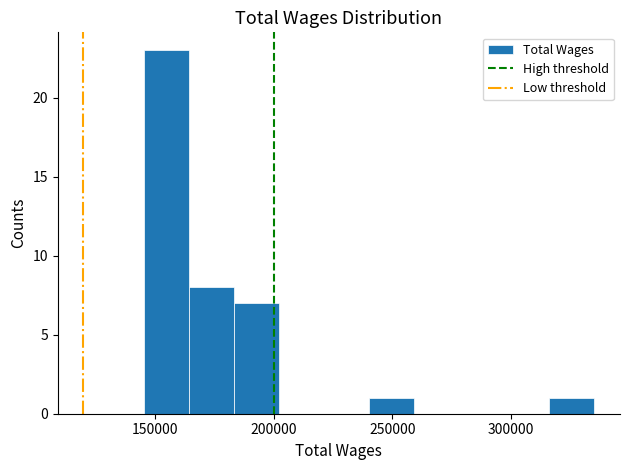

Around what value on the x-axis is the tallest bar? Give the approximate position of its centre, as read against the axis.

155000